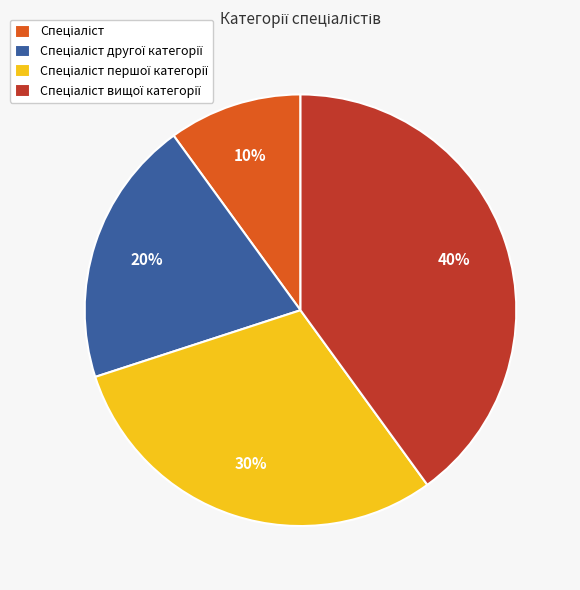

Is there a majority slice in this chart?

No